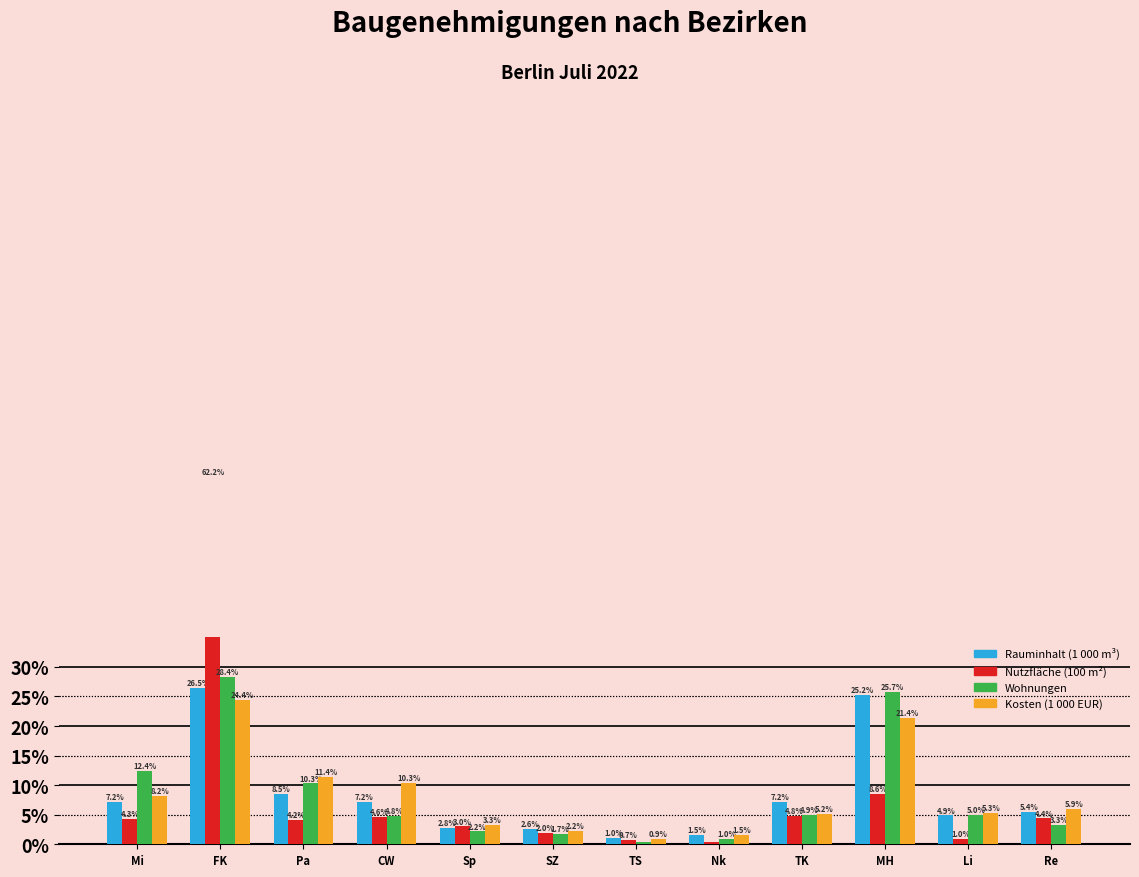

How many bars are there in total?

48